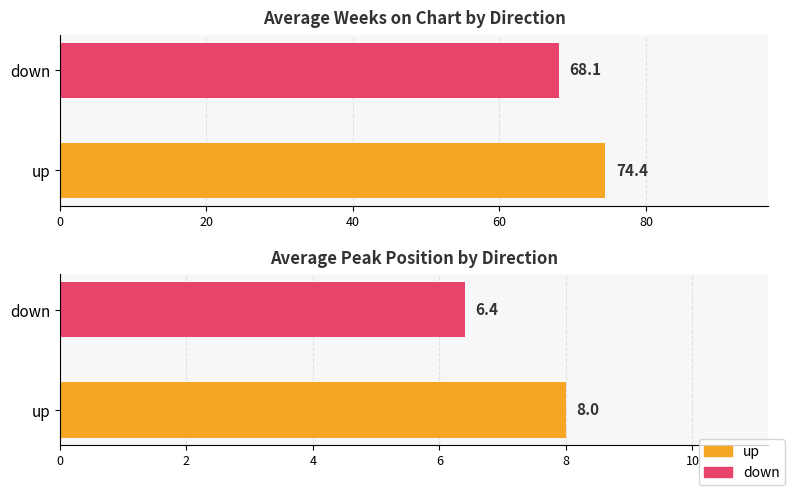

Are the bars grouped side by side (vs. stacked)?

Yes